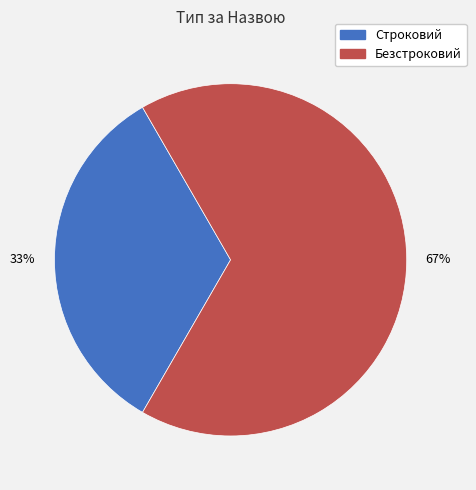

Which slice is the smallest?

Строковий